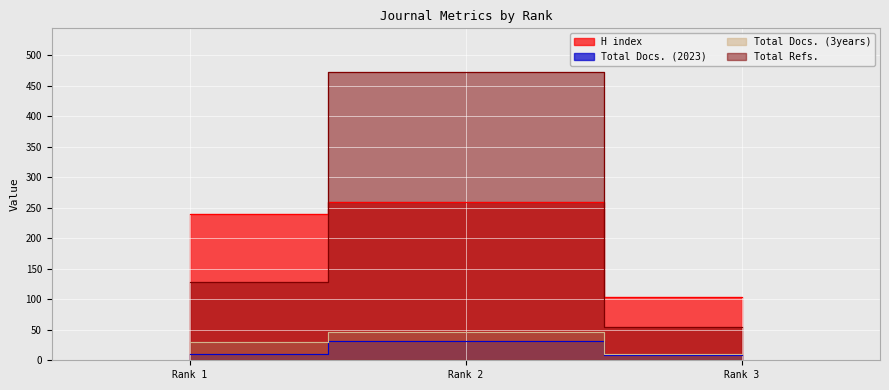

Does the chart display data point markers on the line(s)?

No